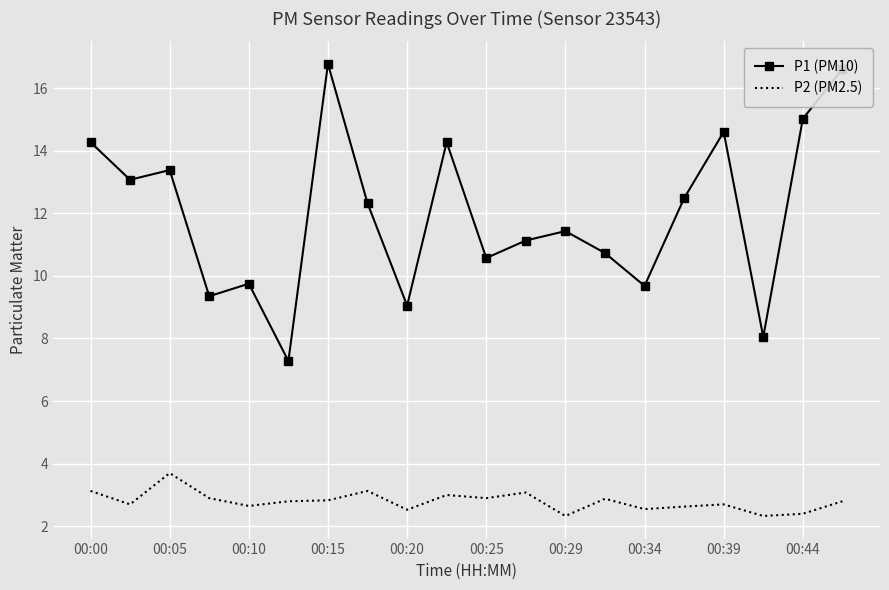

True or false: P2 (PM2.5) and P1 (PM10) cross at least once.

False